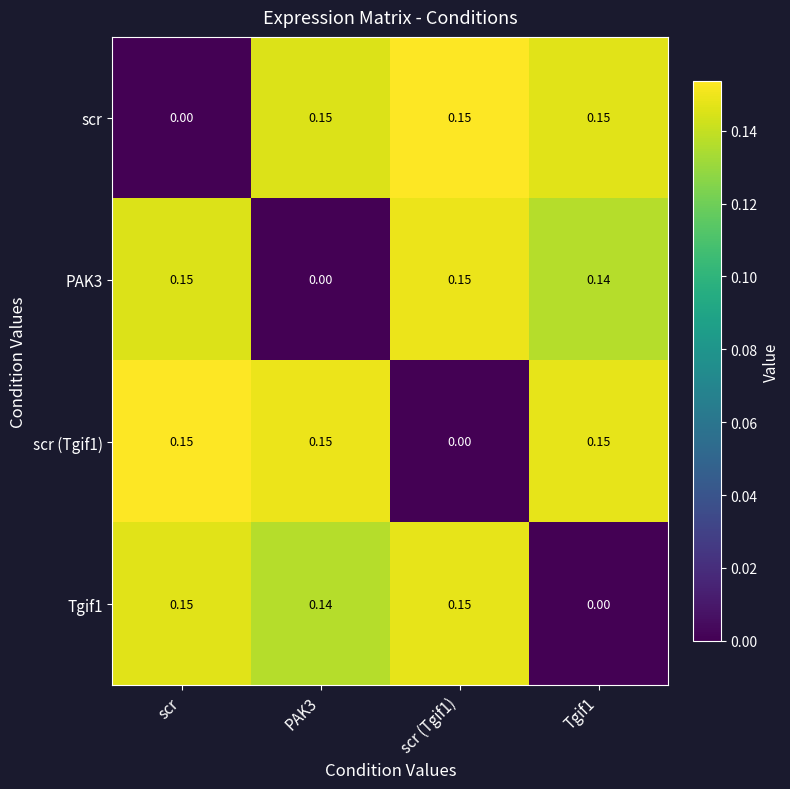

Where is scr nearest to the value 0?

scr